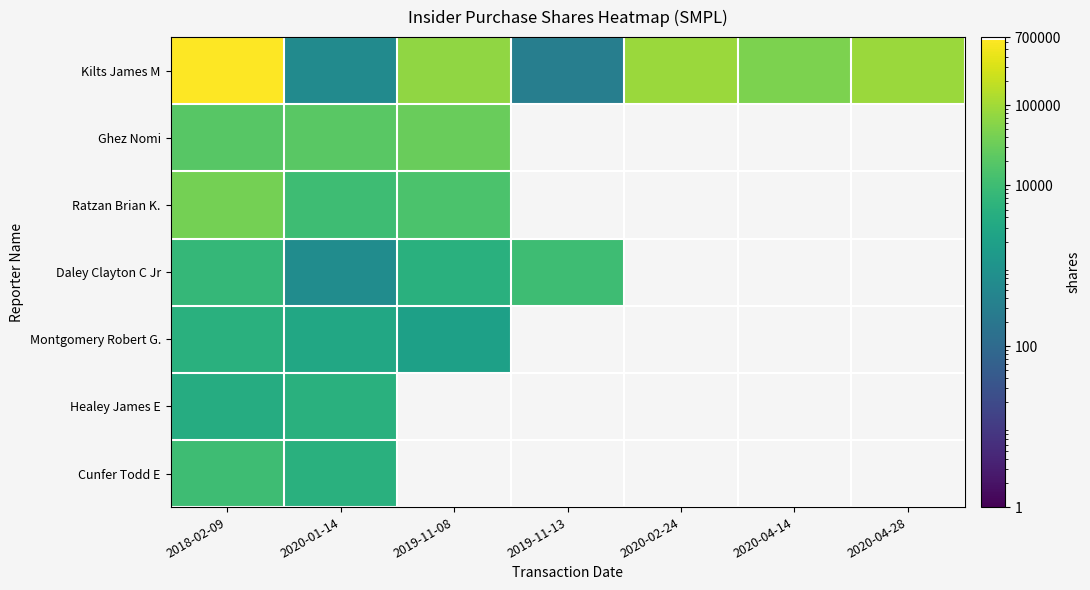

How many categories are shown in the chart?

7